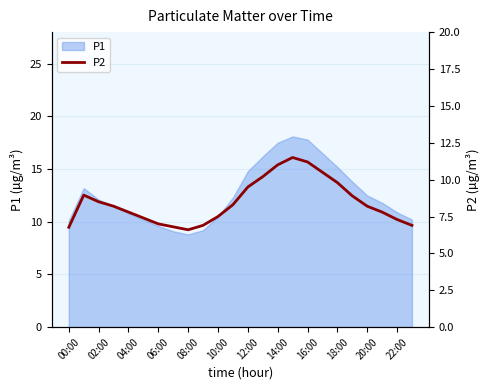

True or false: P1 has a value of 20.7 at 20:00.

False